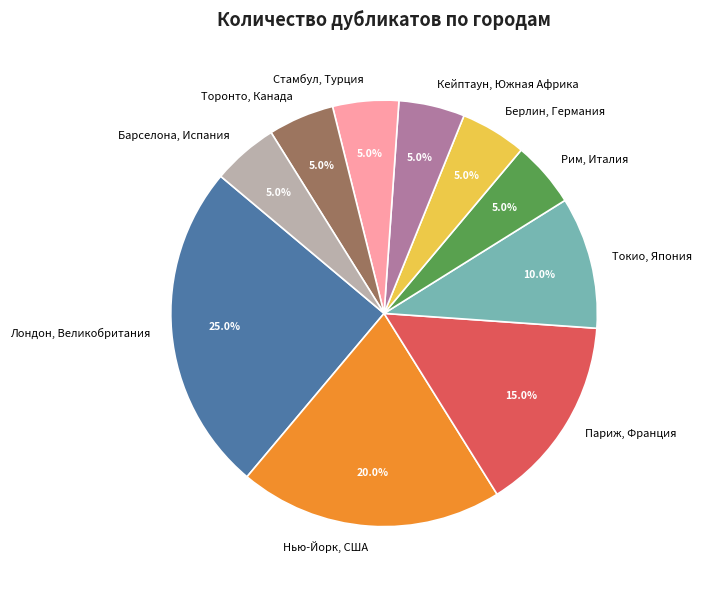

How many slices are in this pie chart?

10